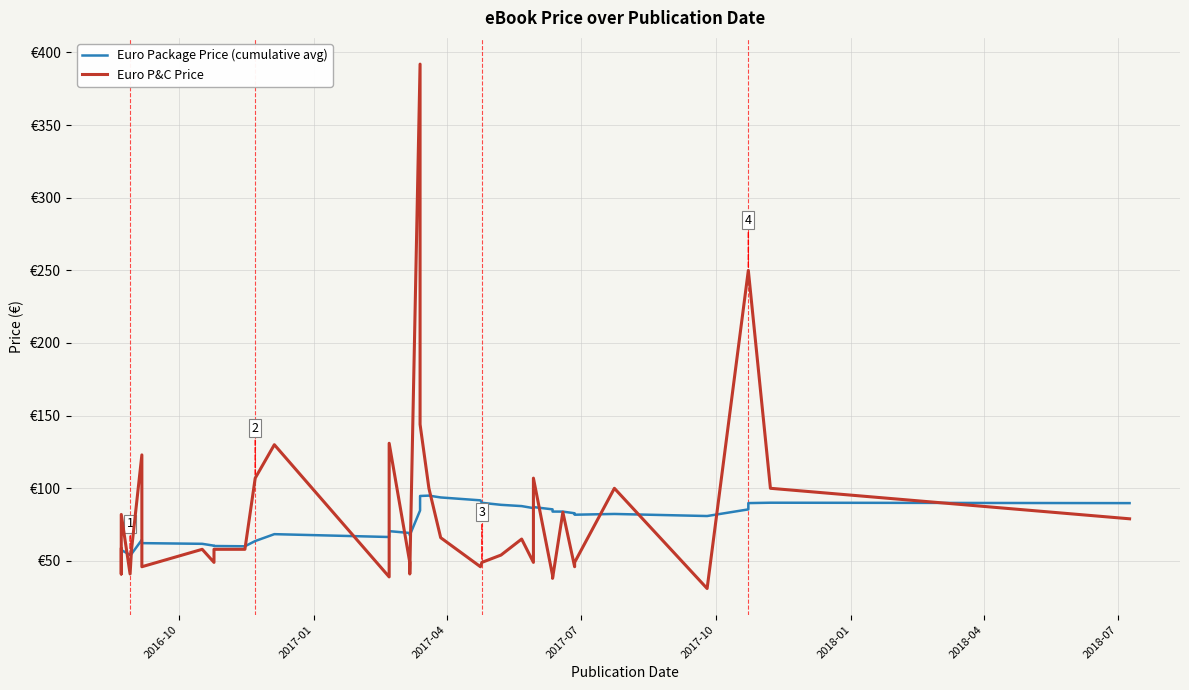

What is the average value of the Euro Package Price (cumulative avg) series?

75.7